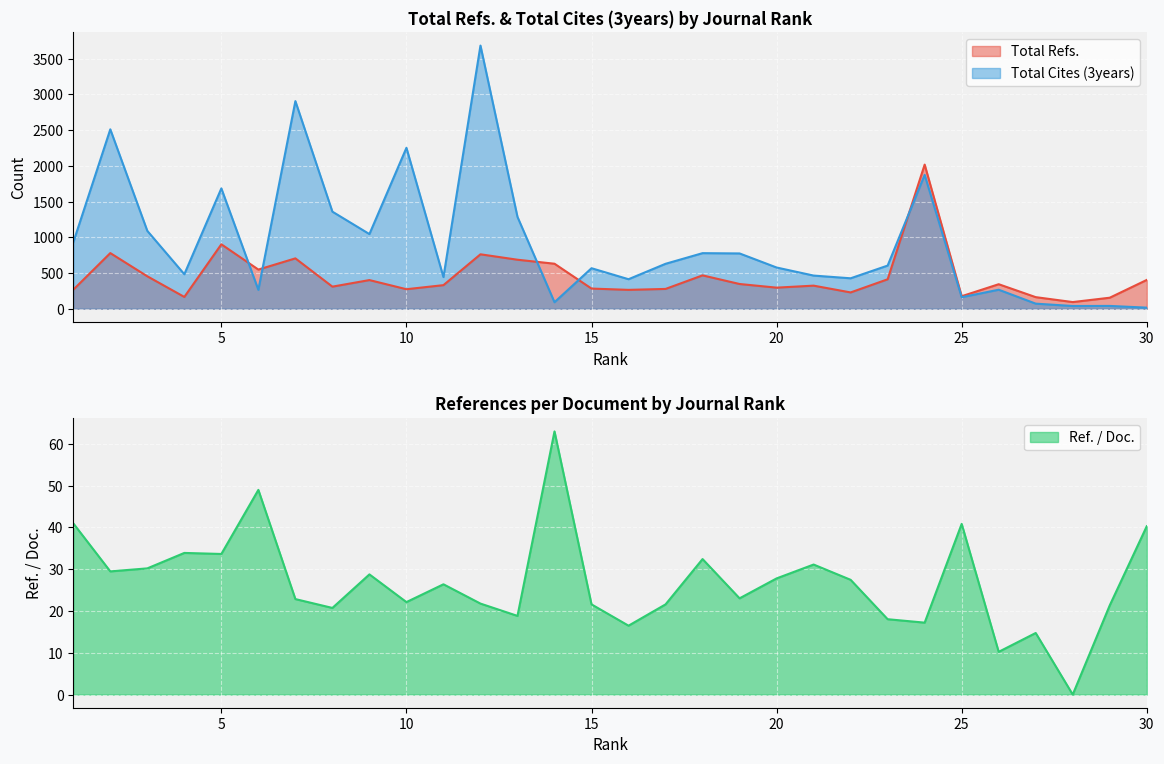

Reading left to right, extract all data points from this chart.

Total Refs.: 266.0	779.0	454.0	165.0	902.0	548.0	705.0	309.0	401.0	273.0	330.0	762.0	686.0	630.0	282.0	264.0	277.0	467.0	346.0	295.0	323.0	228.0	412.0	2018.0	175.0	343.0	162.0	93.0	154.0	403.0
Total Cites (3years): 929.0	2512.0	1090.0	483.0	1685.0	264.0	2907.0	1359.0	1045.0	2253.0	443.0	3685.0	1286.0	91.0	567.0	413.0	629.0	778.0	774.0	577.0	464.0	426.0	604.0	1874.0	161.0	266.0	71.0	38.0	39.0	15.0
Ref. / Doc.: 41.0	29.5	30.2	33.9	33.7	49.0	22.9	20.7	28.8	22.1	26.4	21.8	18.8	63.0	21.6	16.5	21.6	32.4	23.0	27.8	31.1	27.5	18.0	17.2	40.9	10.2	14.7	0.0	21.4	40.3